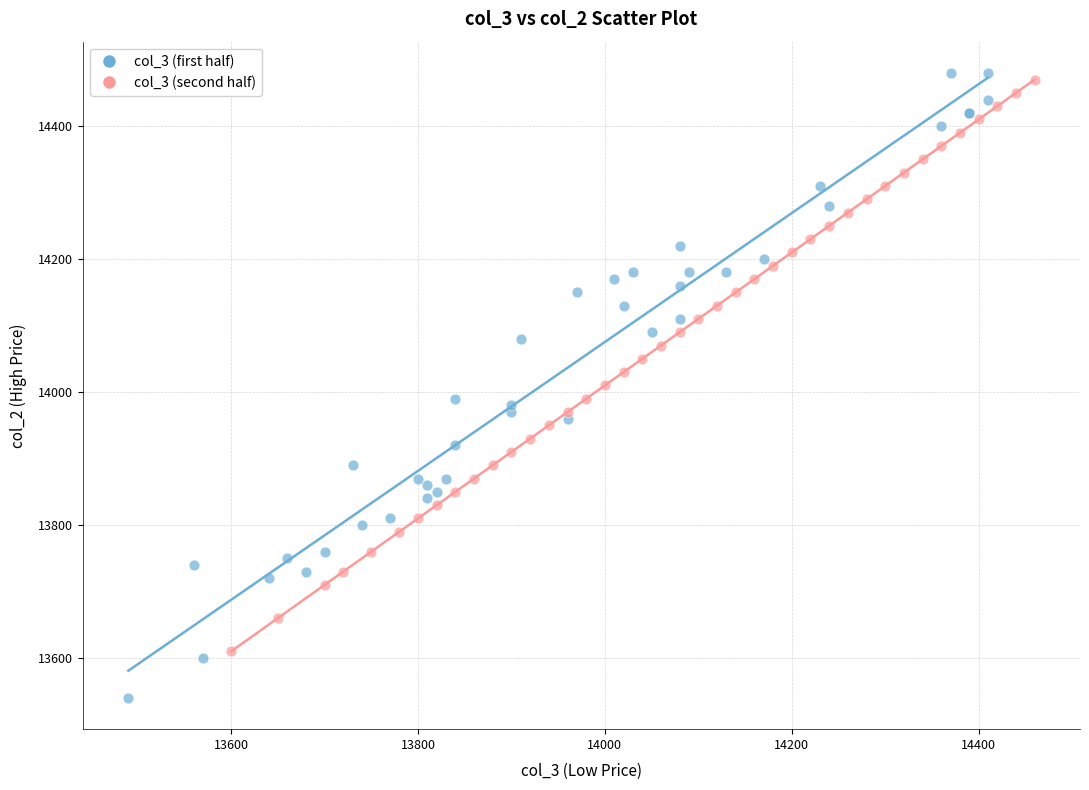

Which series contains the lowest Y value?

col_3 (first half)